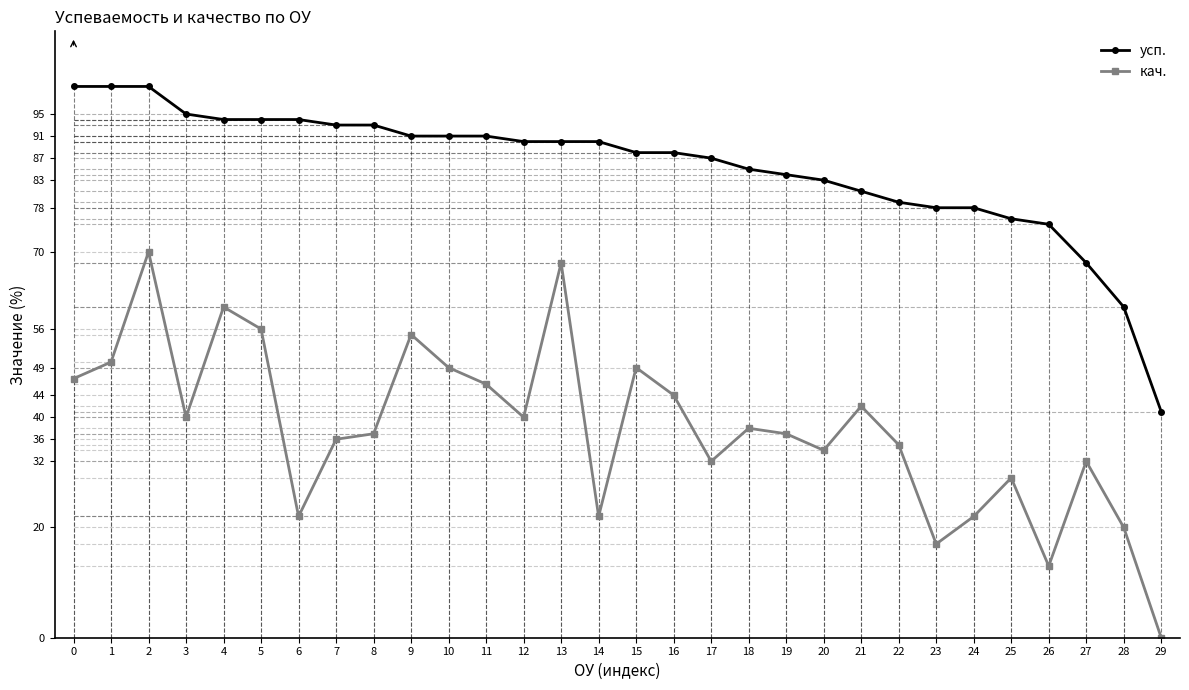

True or false: усп. and кач. cross at least once.

False